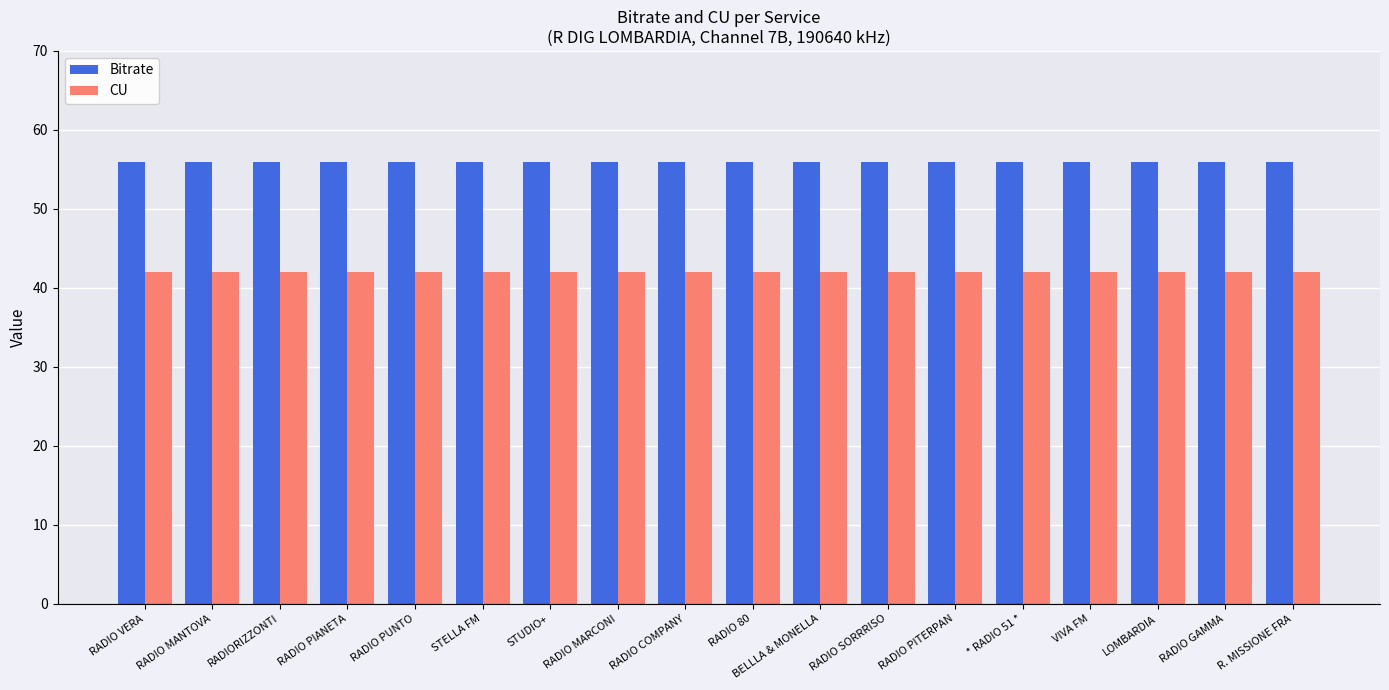

At BELLLA & MONELLA, list the series in order from largest to smallest.

Bitrate, CU